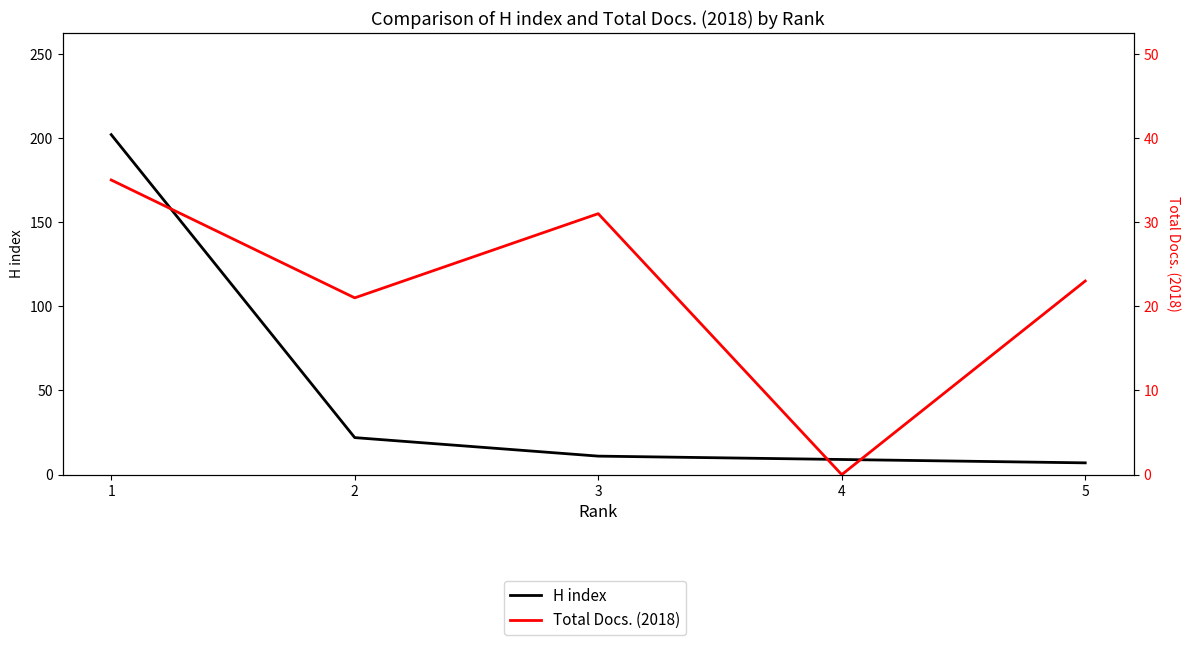

What is the difference between the second highest and second lowest values in the Total Docs. (2018) series?

10